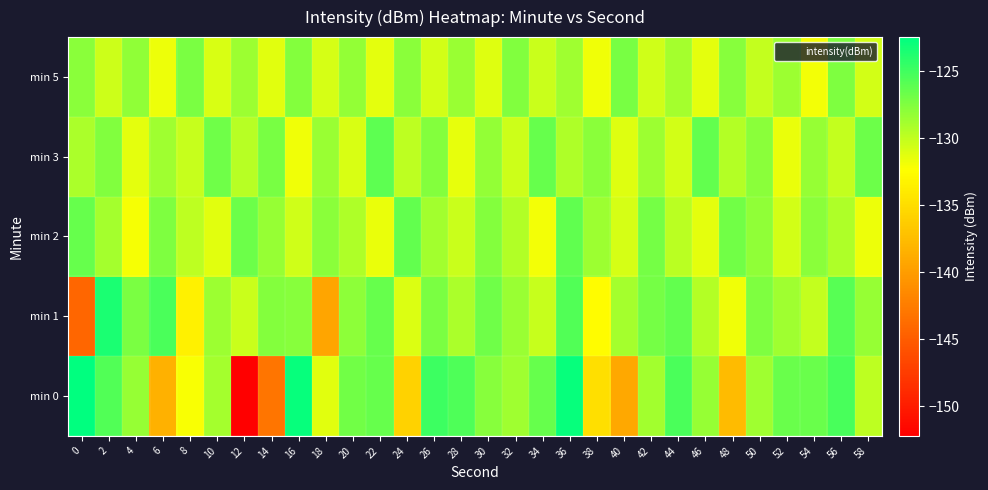

What is the difference between the highest and lowest values at 20?

4.0